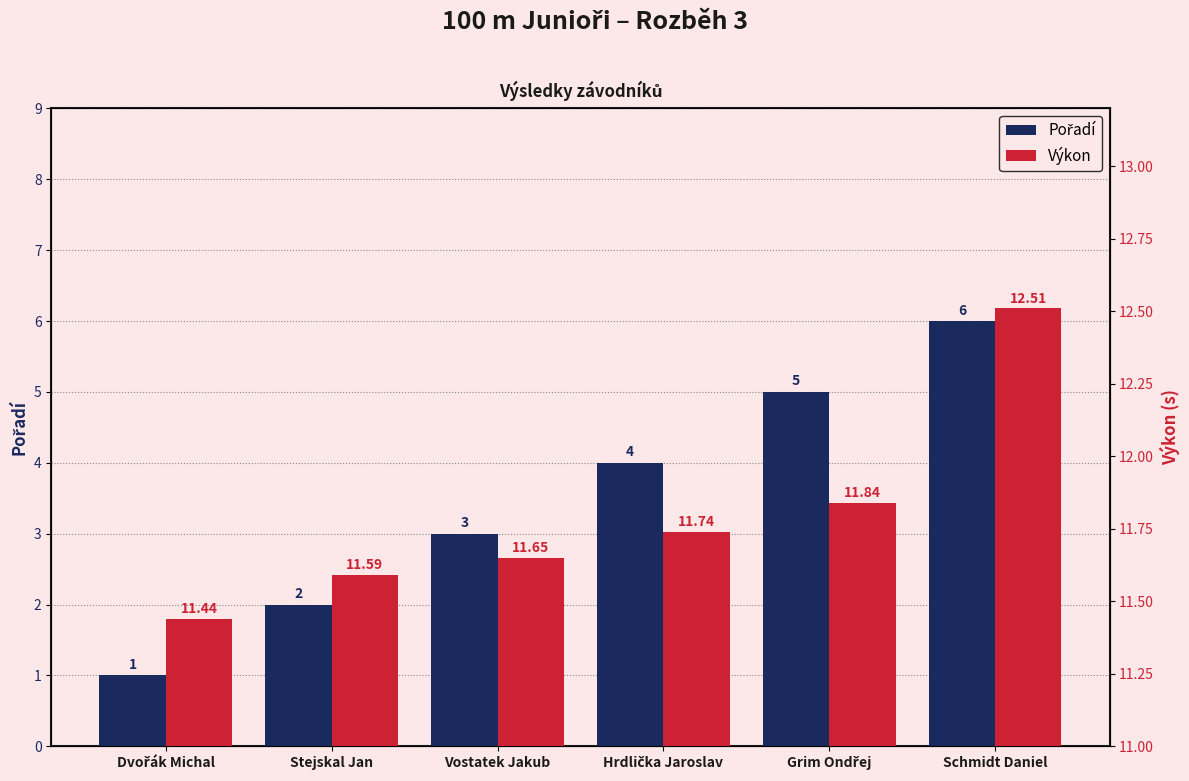

At which label does Pořadí first exceed 4?

Grim Ondřej